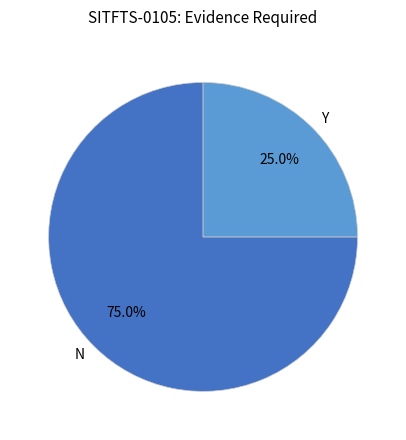

How many slices are in this pie chart?

2